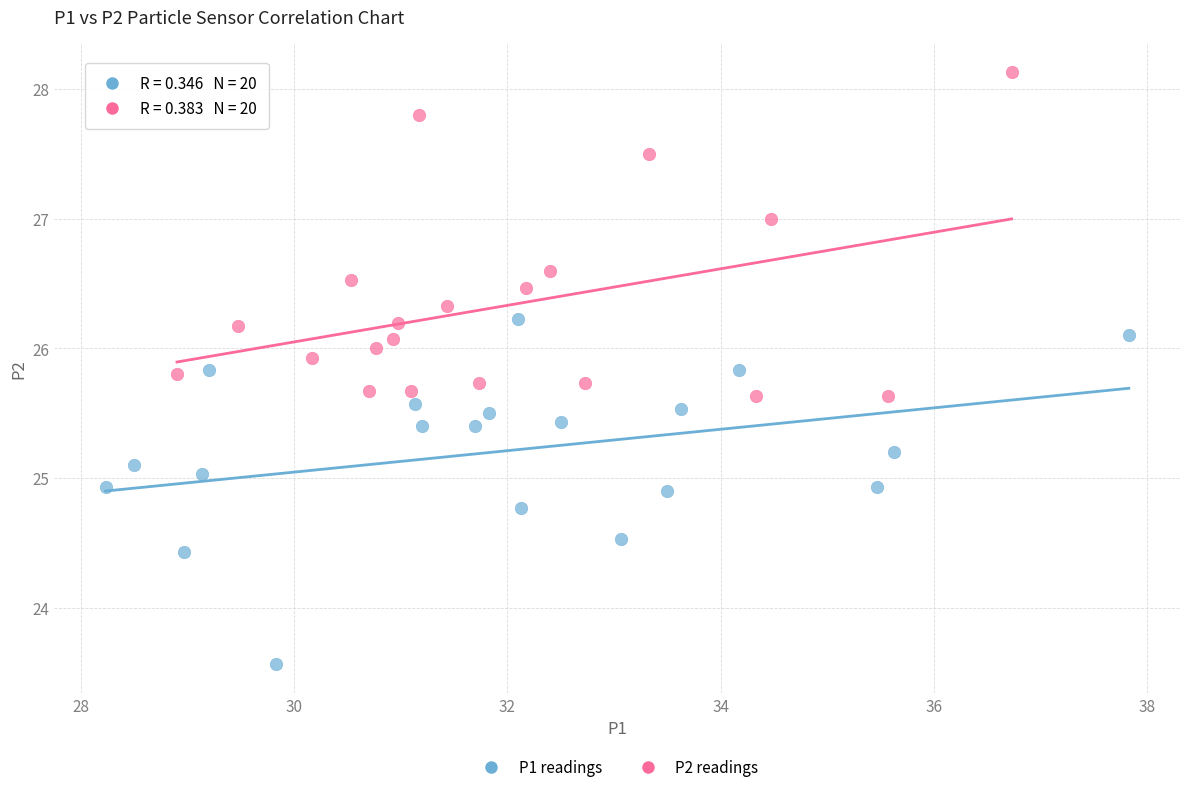

What are all the series names shown in the legend?

P1 readings, P2 readings